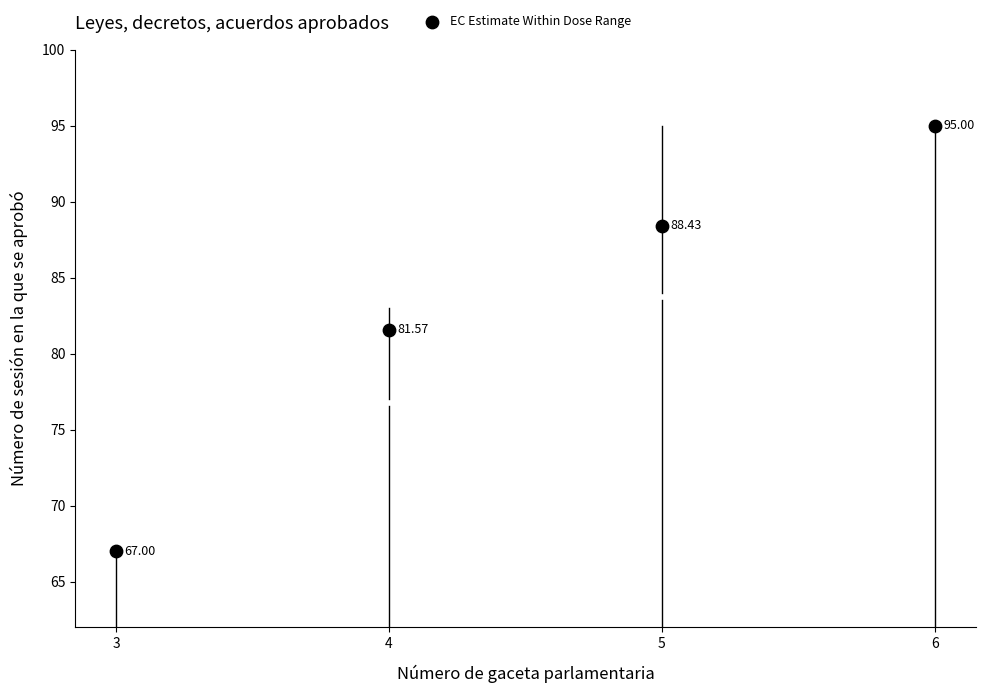

What is the average Y value?

83.0